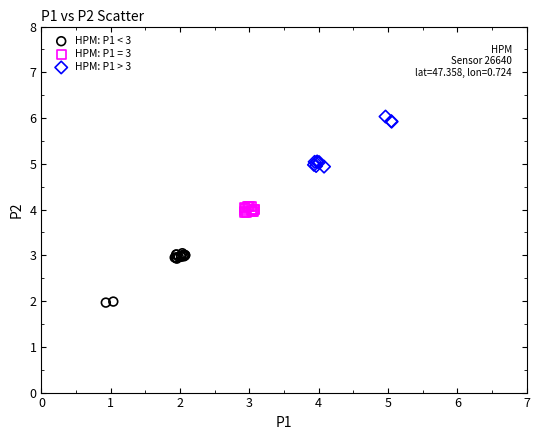

Which series contains the lowest Y value?

HPM: P1 < 3